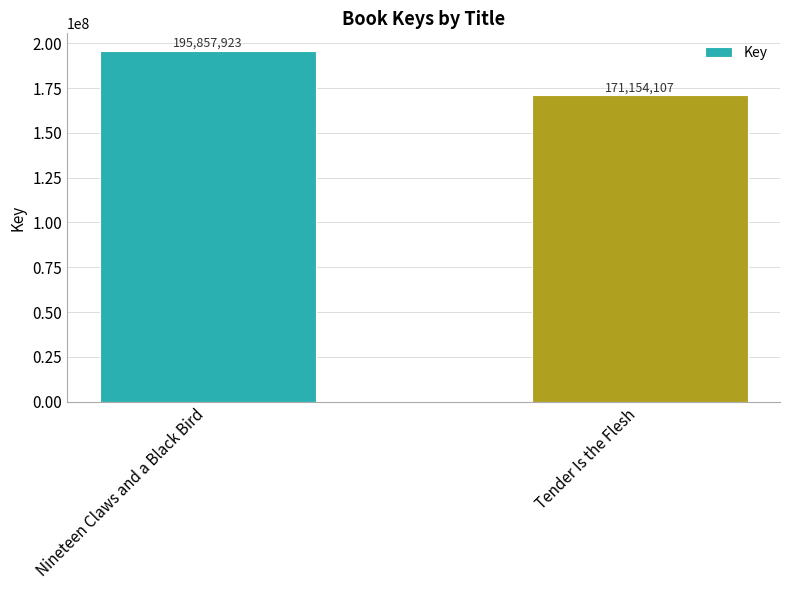

Approximately how many times larger is the value at Nineteen Claws and a Black Bird compared to Tender Is the Flesh?

1.1